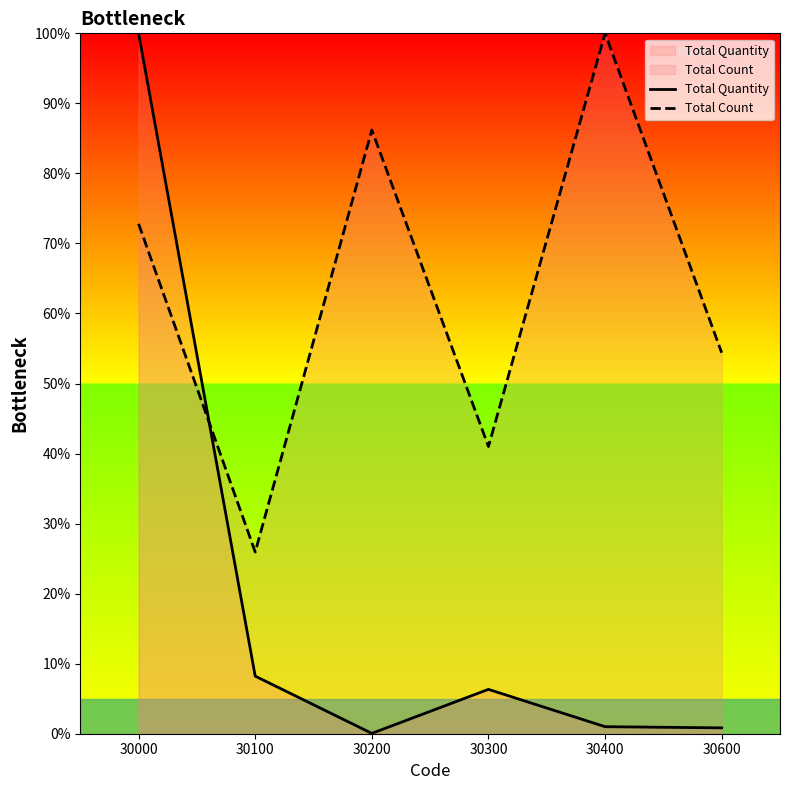

Which series has the largest range (max minus min)?

Total Quantity